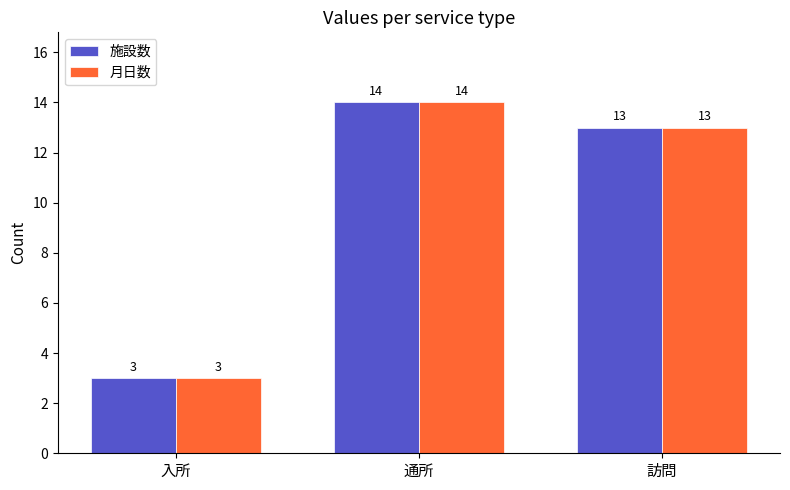

Rank the categories by 施設数 value from lowest to highest.

入所, 訪問, 通所